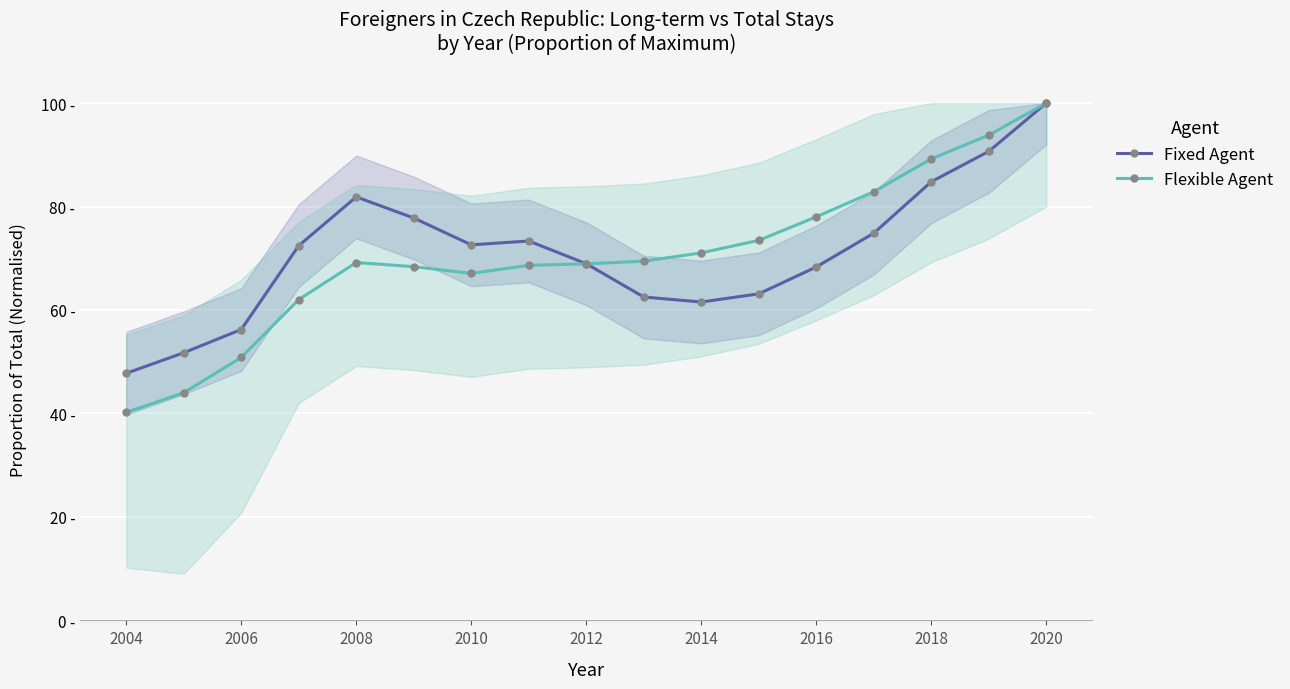

After their last crossing, which series has the higher values: Fixed Agent or Flexible Agent?

Flexible Agent